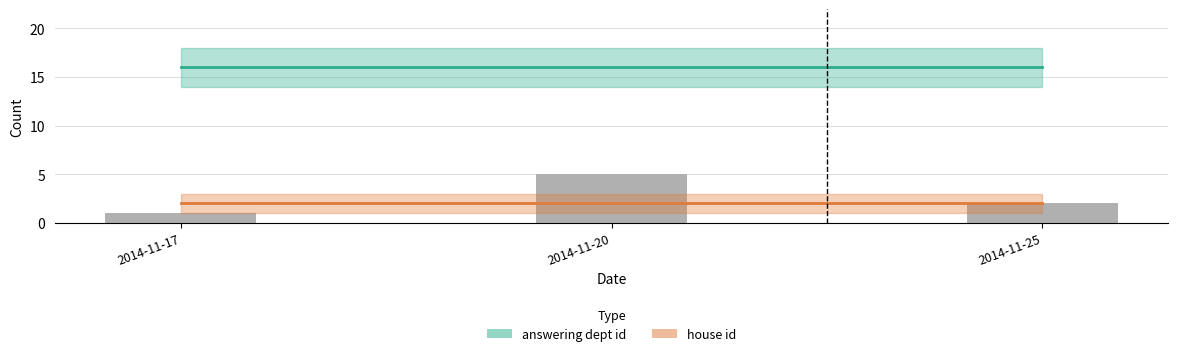

Is the value of house id at 2014-11-20 greater than the value of answering dept id at 2014-11-20?

No